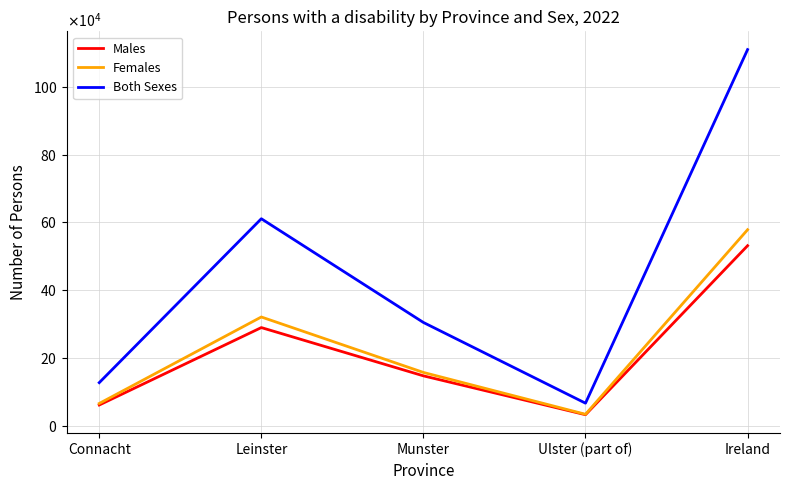

At which category is the sum across all series the highest?

Ireland